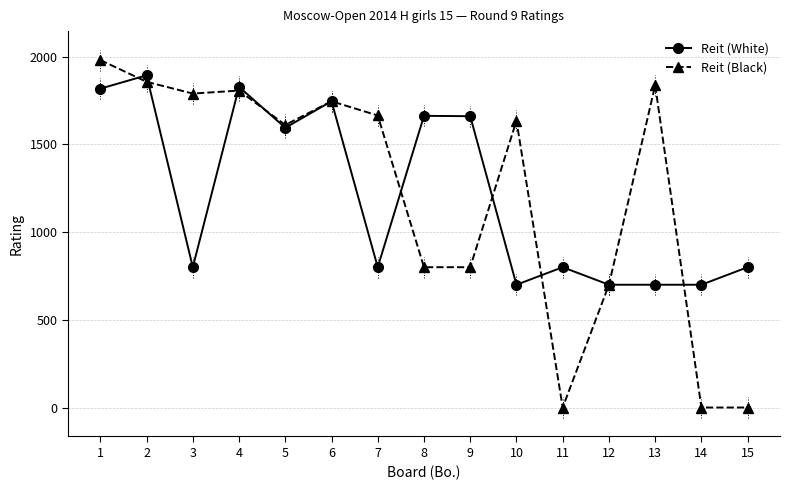

How many lines are shown in the chart?

2